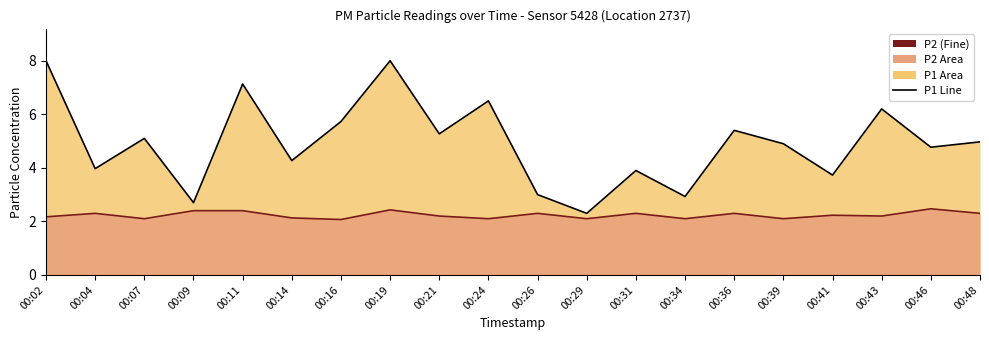

What is the difference between the P2 Line values at 00:09 and 00:21?

0.2